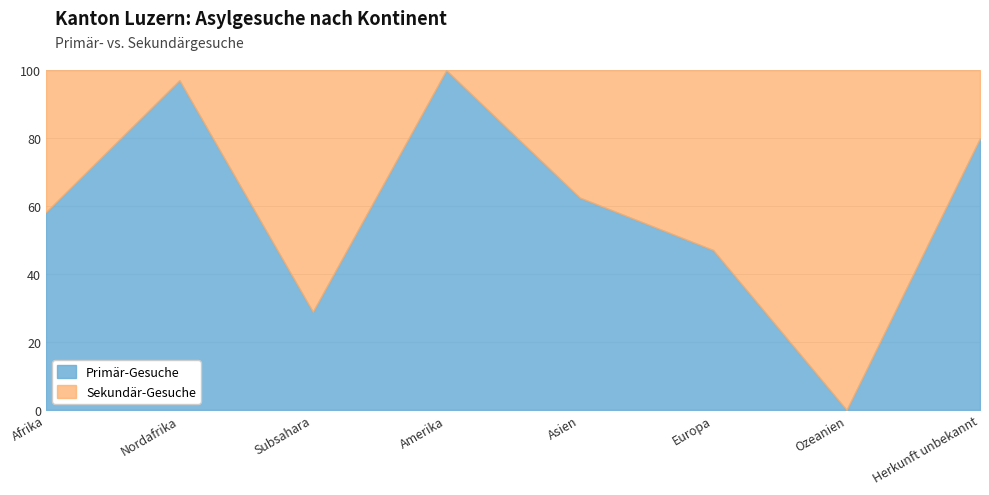

What is the total value across all series at Europa?

100.0